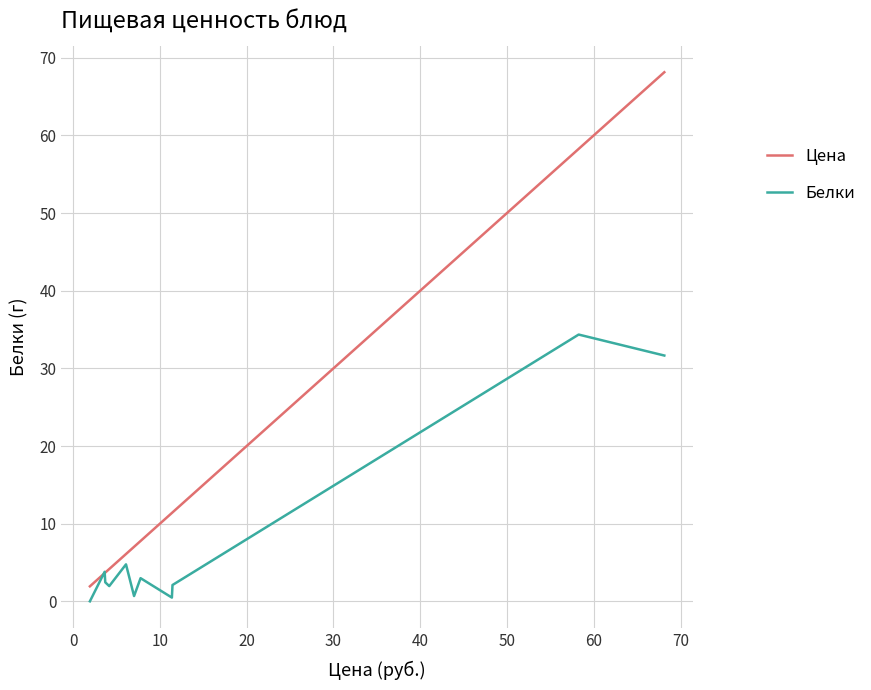

Which series has the largest total across all categories?

Цена